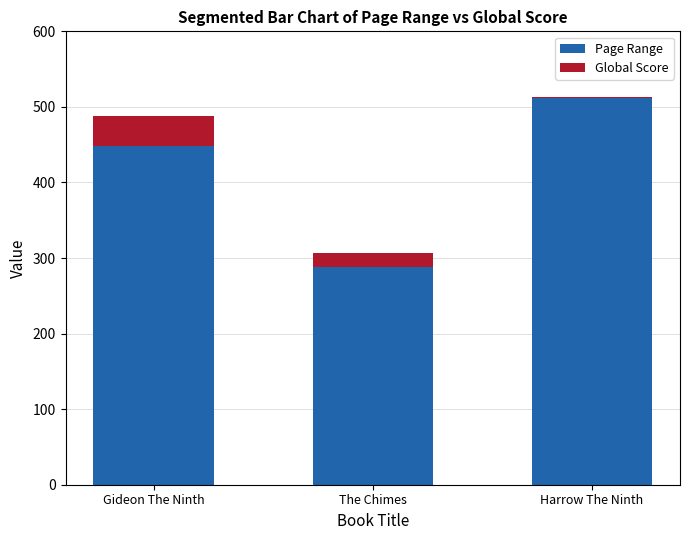

At which category is the sum across all series the highest?

Harrow The Ninth